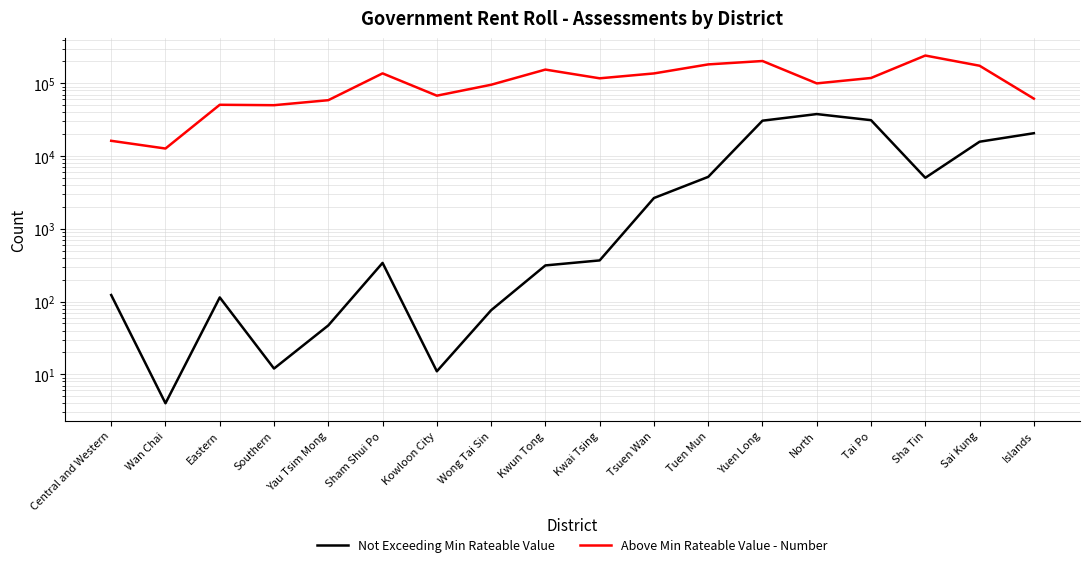

How many categories are shown in the chart?

18